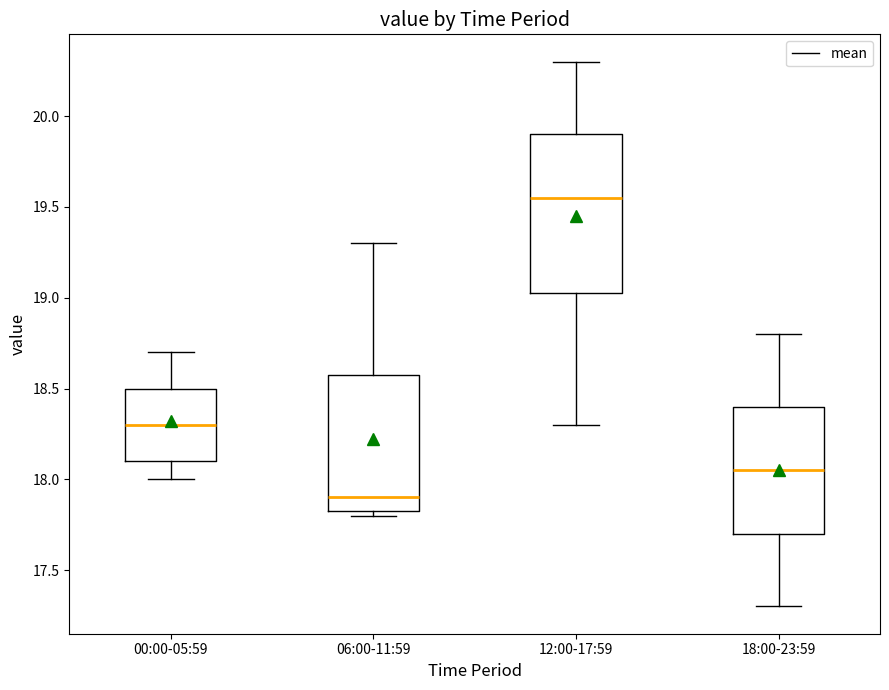

Reading left to right, transcribe this box plot: for each box, give where its median line is, the range the box spans, and where its two whiskers end, as read against the y-axis. The values are not printed on the chart, so give them approximately, as read against the axis.

00:00-05:59: median 18.30, box 18.10 to 18.50, whiskers 18.00 to 18.70
06:00-11:59: median 17.90, box 17.85 to 18.60, whiskers 17.80 to 19.30
12:00-17:59: median 19.55, box 19.05 to 19.90, whiskers 18.30 to 20.30
18:00-23:59: median 18.05, box 17.70 to 18.40, whiskers 17.30 to 18.80